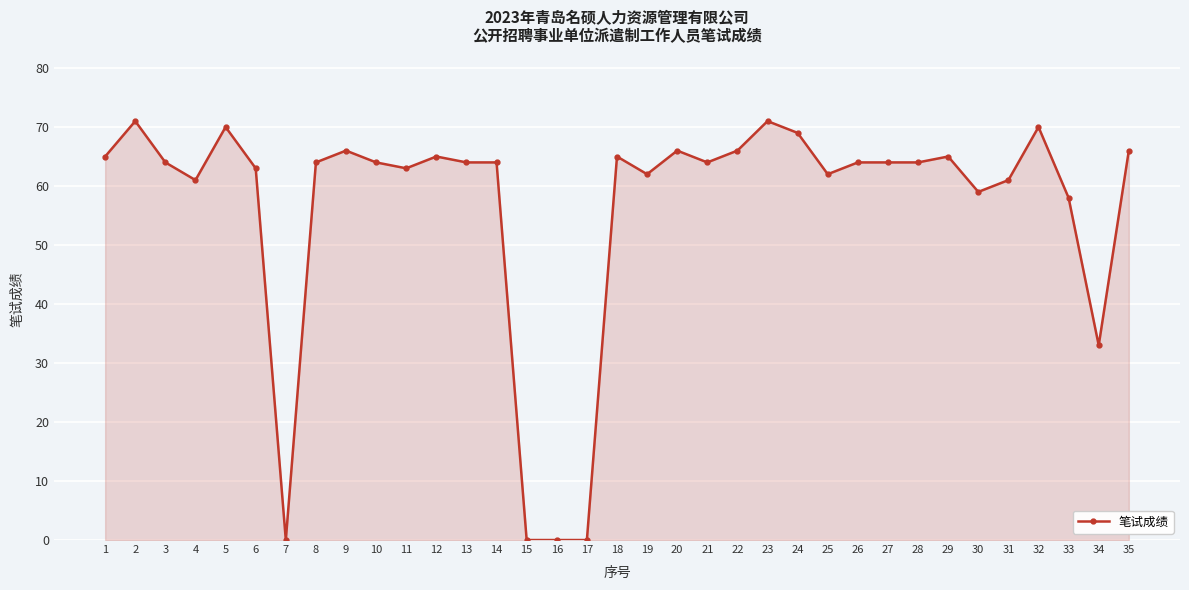

Does the chart have visible grid lines?

Yes